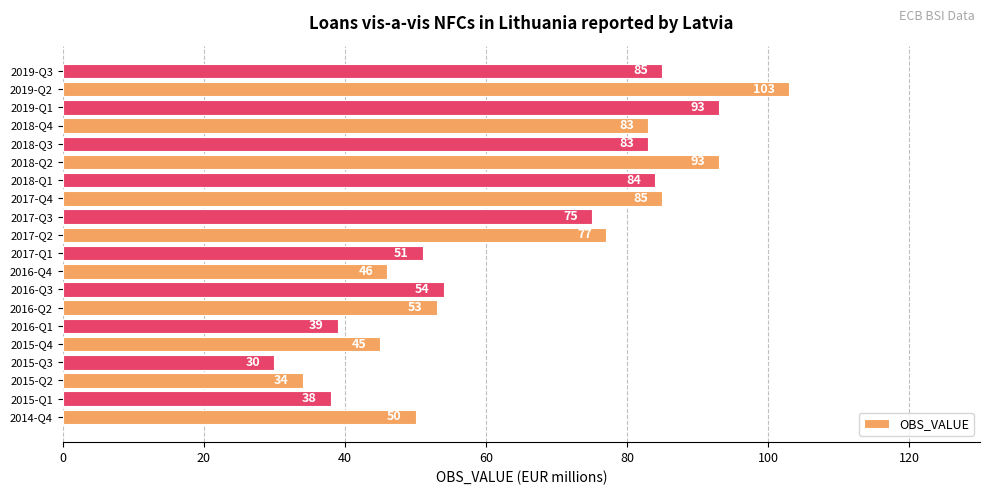

What is the change in value from 2016-Q3 to 2019-Q2?

+49